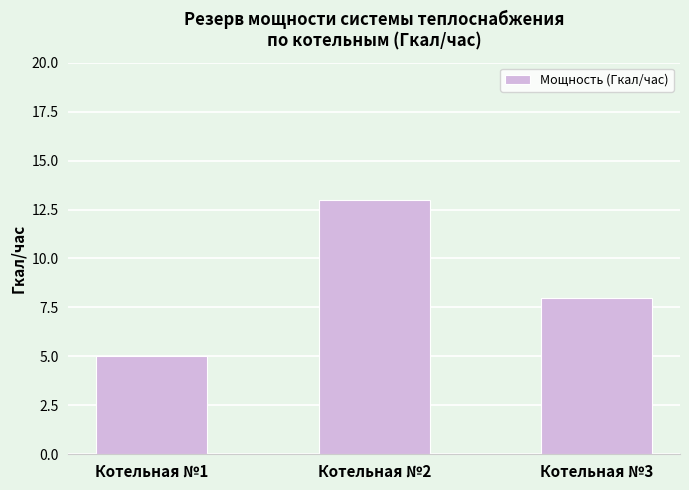

What is the difference between the second highest and minimum values?

3